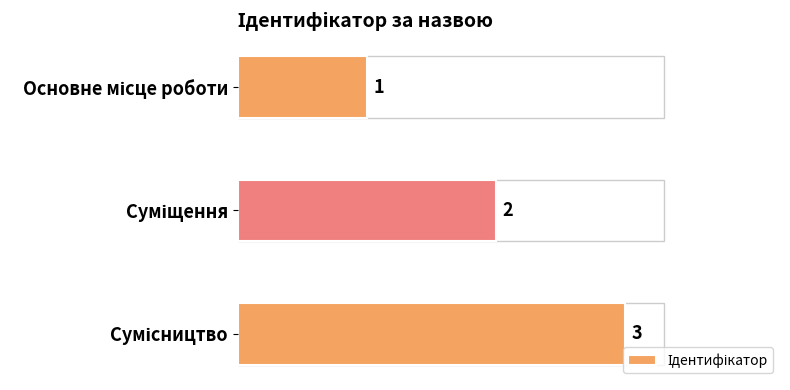

How many values are between 1 and 3?

3